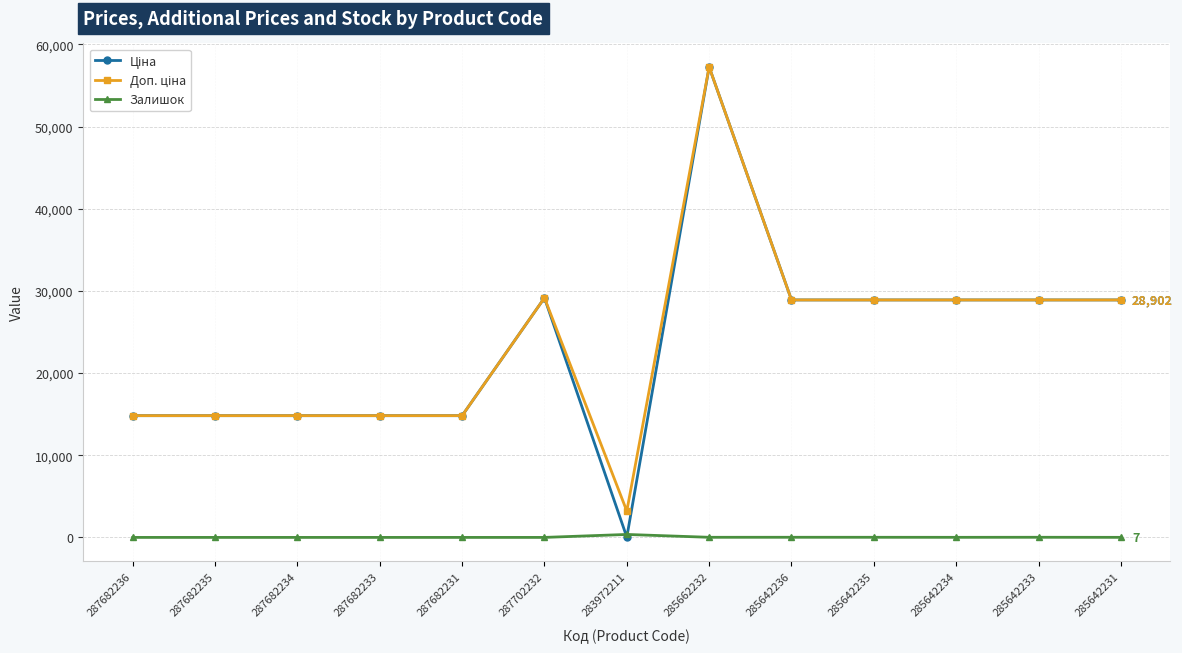

Is it true that Залишок equals 10.0 at 285642234?

True